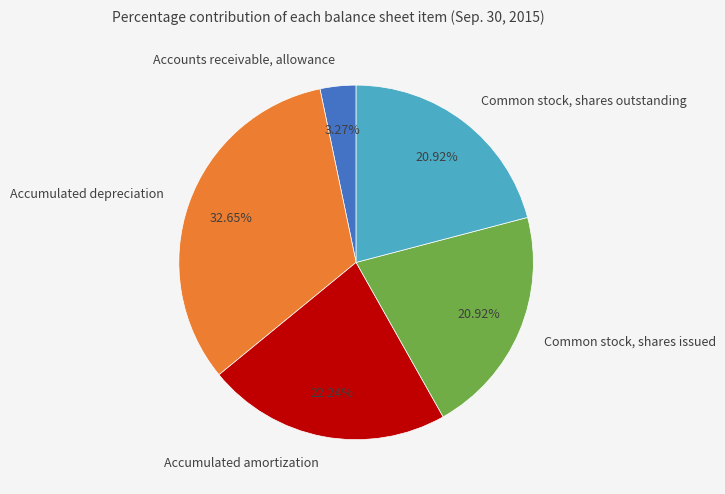

To the nearest percent, what is the average slice percentage?

20%